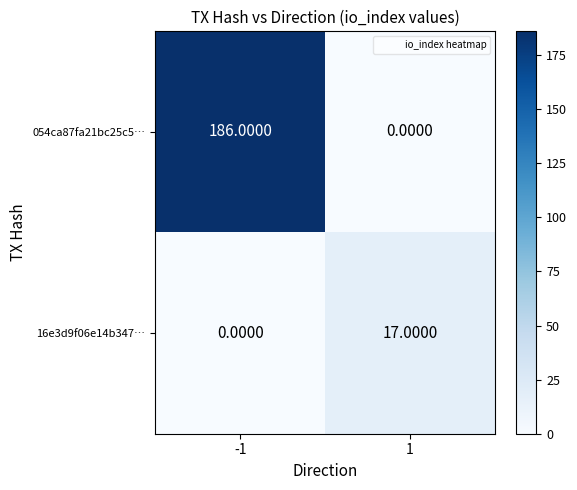

Which series has the largest range (max minus min)?

054ca87fa21bc25c5…